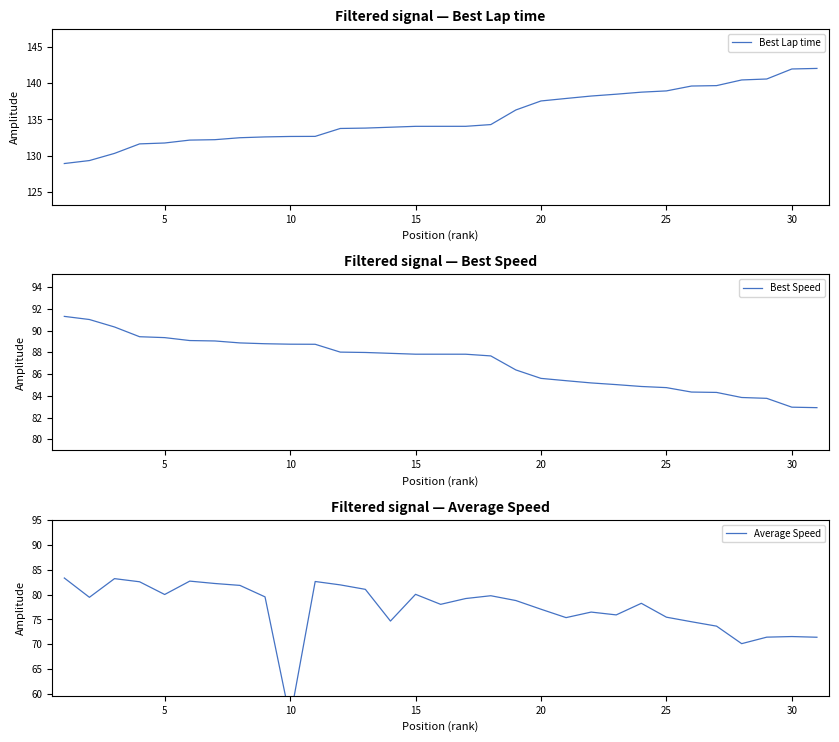

Reading left to right, extract all data points from this chart.

Best Lap time: 128.9	129.3	130.3	131.6	131.8	132.2	132.2	132.5	132.6	132.7	132.7	133.8	133.8	133.9	134.0	134.0	134.0	134.3	136.3	137.5	137.9	138.2	138.5	138.7	138.9	139.6	139.6	140.4	140.5	141.9	142.0
Best Speed: 91.3	91.0	90.3	89.4	89.3	89.1	89.0	88.9	88.8	88.7	88.7	88.0	88.0	87.9	87.8	87.8	87.8	87.7	86.4	85.6	85.4	85.2	85.0	84.9	84.7	84.3	84.3	83.8	83.8	83.0	82.9
Average Speed: 83.3	79.4	83.2	82.6	80.0	82.7	82.2	81.8	79.5	55.1	82.6	81.9	81.0	74.7	80.0	78.0	79.2	79.8	78.8	77.0	75.3	76.5	75.9	78.2	75.4	74.5	73.6	70.1	71.4	71.5	71.4